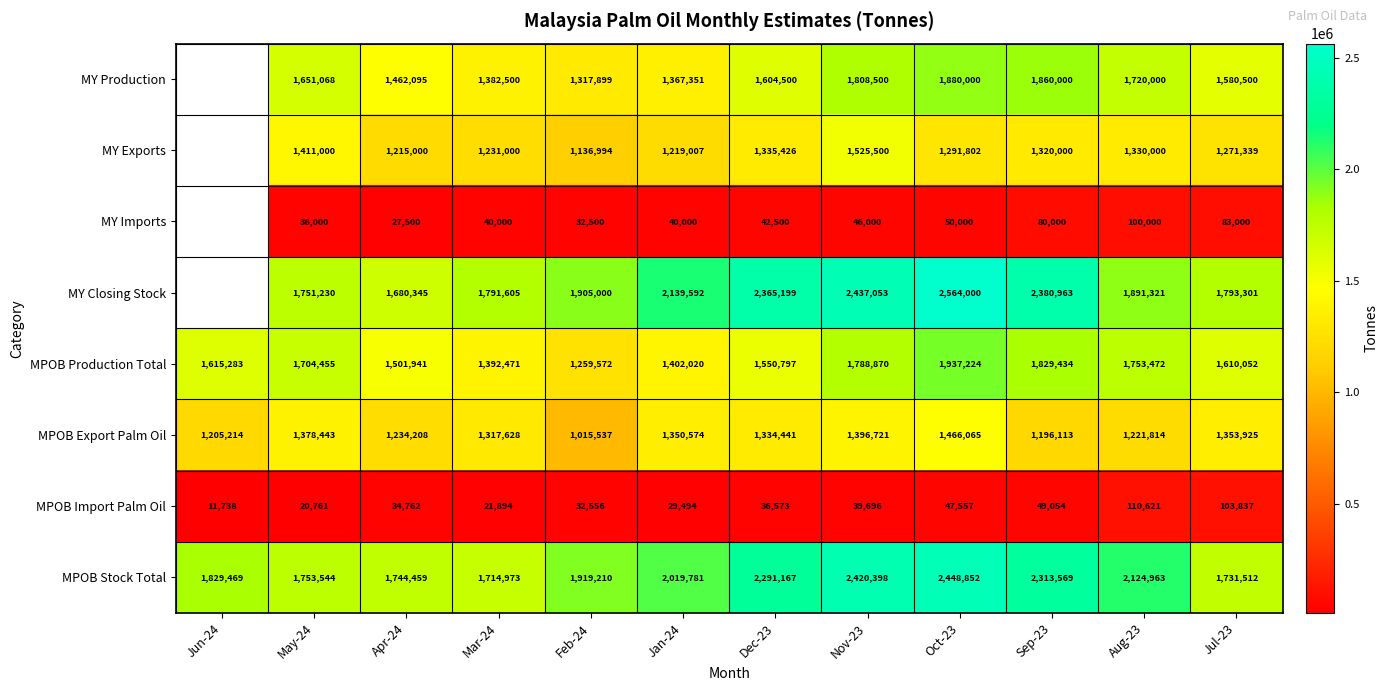

What is the difference between the MPOB Stock Total values at Mar-24 and Oct-23?

733879